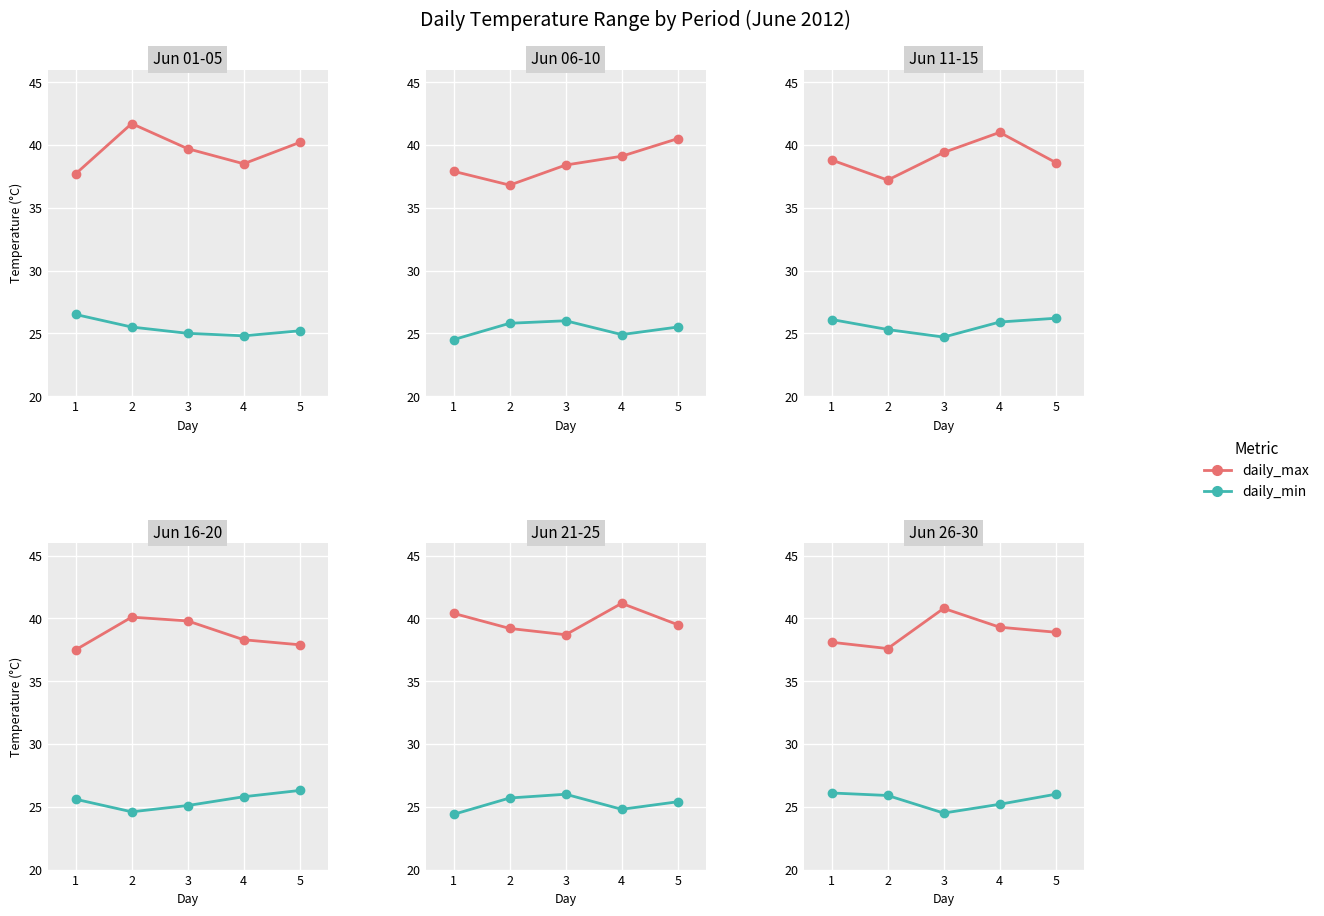

List the series in order of their peak value, highest first.

daily_max, daily_min